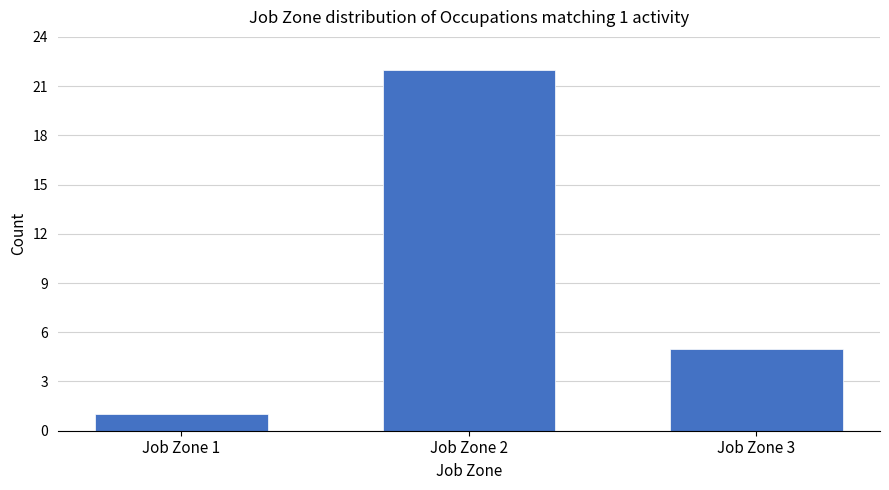

Reading left to right, transcribe all the data shown in this chart.

1	22	5